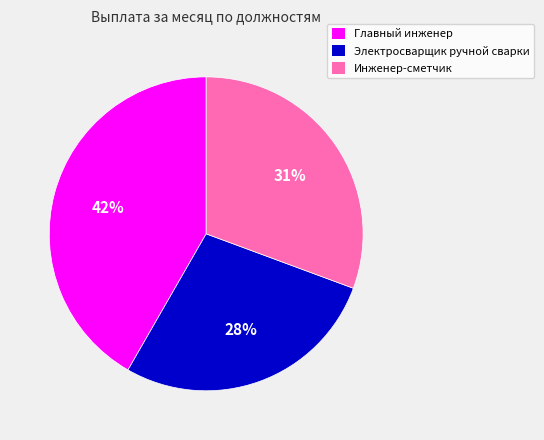

Combined, do Инженер-сметчик and Главный инженер account for over 50%?

Yes